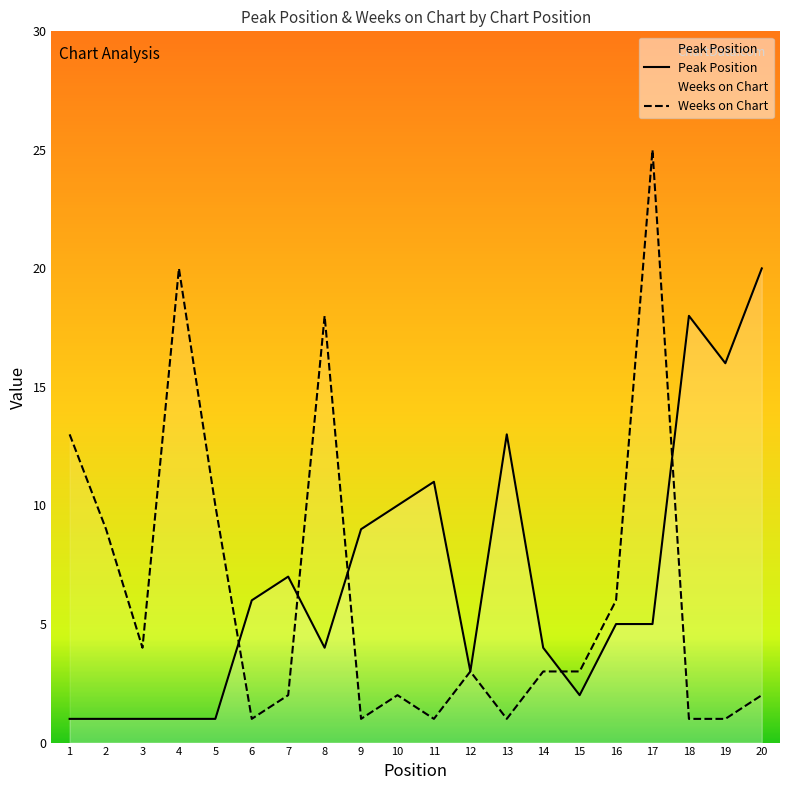

List the labels in order of Peak Position value, largest first.

20, 18, 19, 13, 11, 10, 9, 7, 6, 16, 17, 8, 14, 12, 15, 1, 2, 3, 4, 5